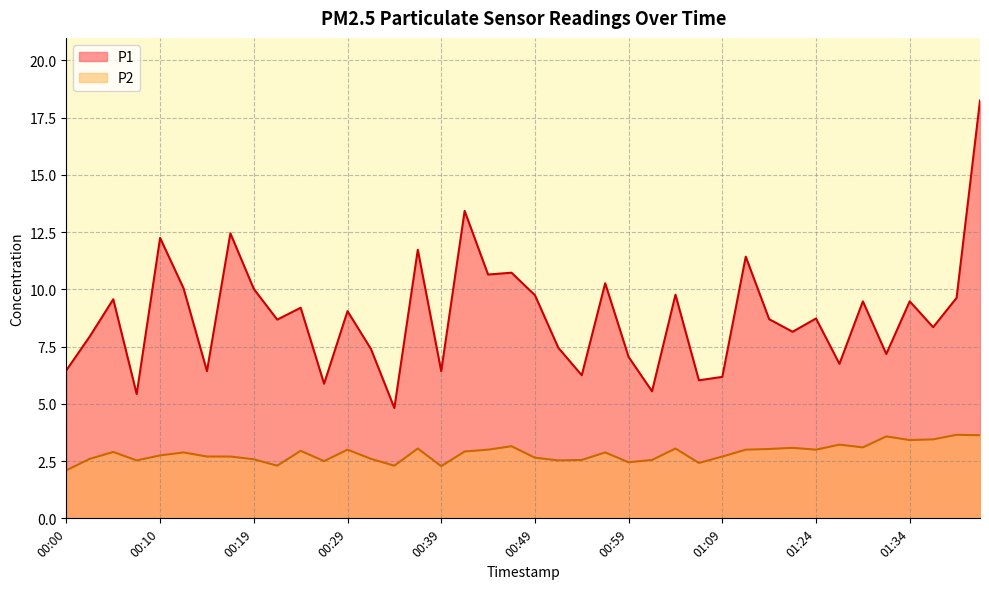

List the labels in order of P1 value, largest first.

01:42, 00:42, 00:17, 00:10, 00:37, 01:11, 00:46, 00:44, 00:56, 00:12, 00:19, 01:04, 00:49, 01:39, 00:05, 01:29, 01:34, 00:24, 00:29, 01:24, 01:14, 00:22, 01:37, 01:22, 00:02, 00:51, 00:32, 01:32, 00:59, 01:27, 00:00, 00:14, 00:39, 00:54, 01:09, 01:06, 00:27, 01:01, 00:07, 00:34